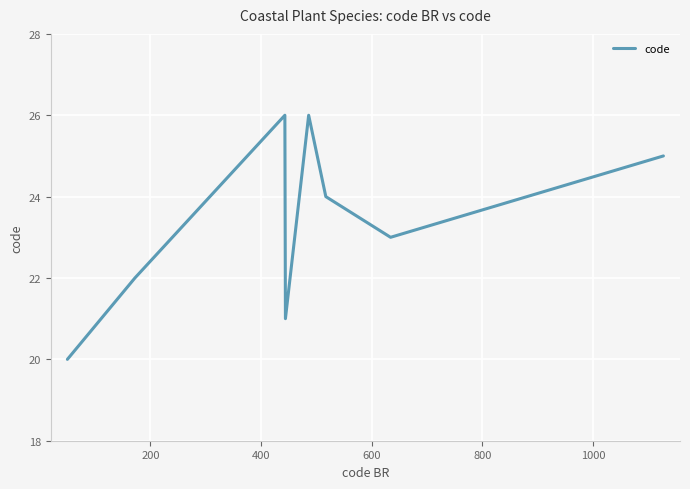

What is the difference between the maximum and minimum values?

6